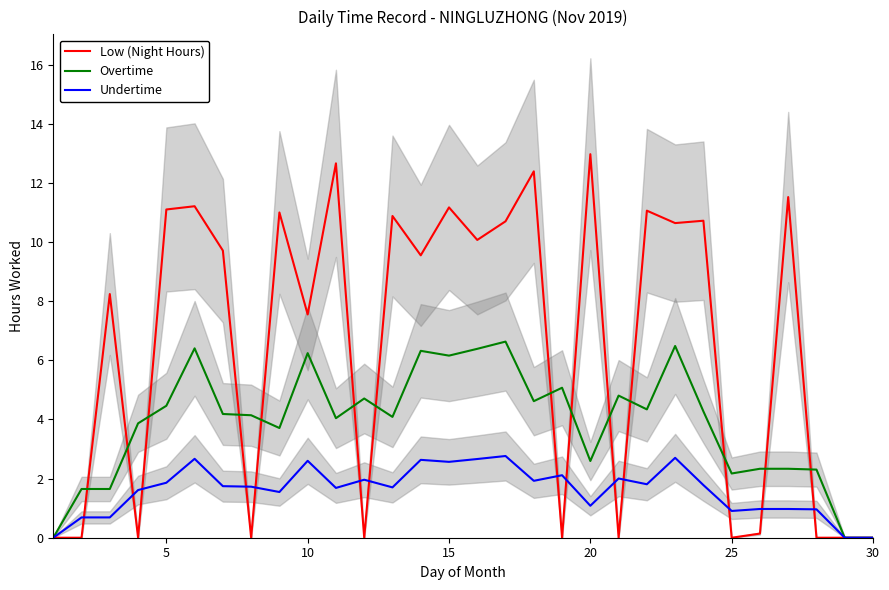

Where does the Low (Night Hours) series first go above 9?

5